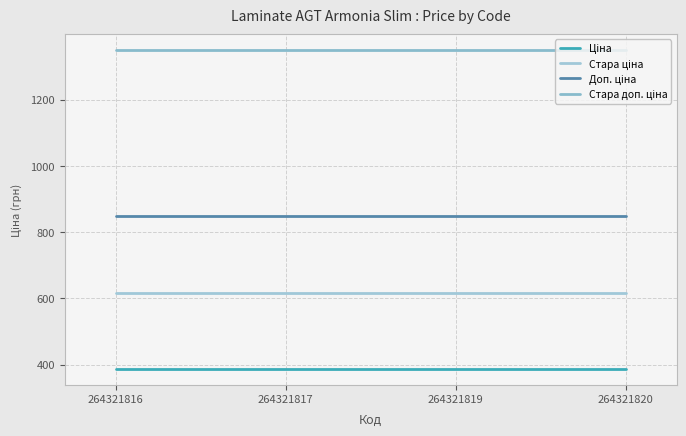

Is this an area chart (filled region under the line)?

No